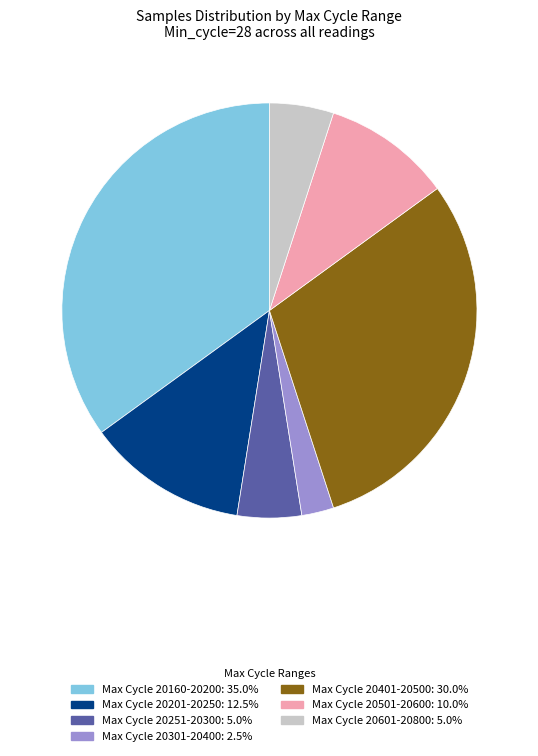

Does any single category account for the majority?

No